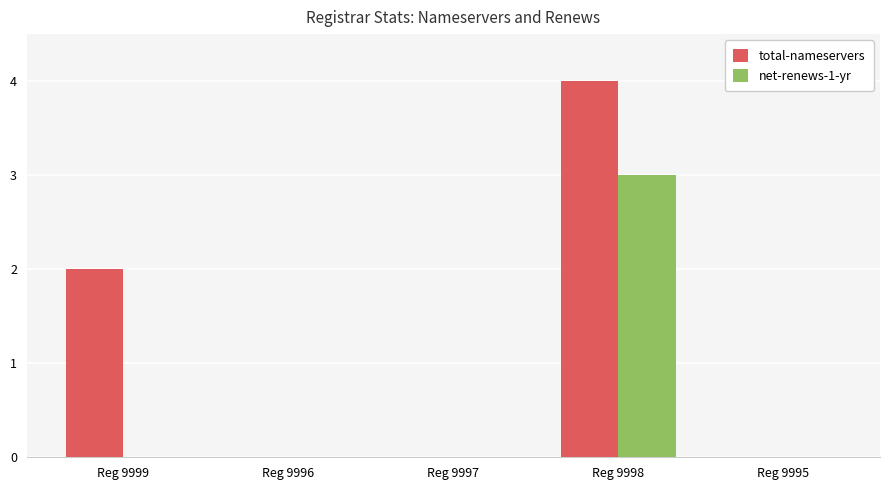

Which series changed the most between Reg 9996 and Reg 9998?

total-nameservers